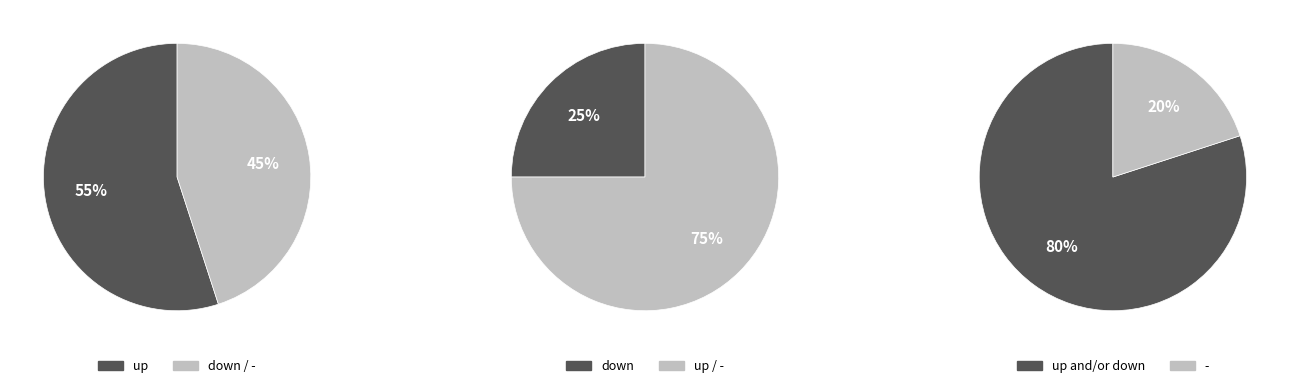

Which category has the biggest portion of the pie?

up